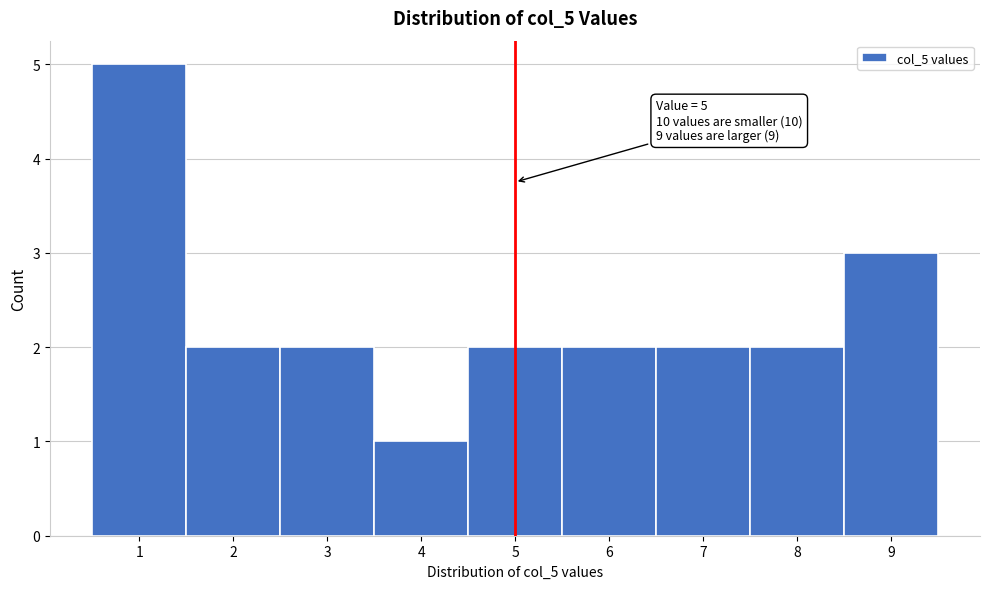

Over which range of the x-axis is the bar tallest?

0.5 to 1.5